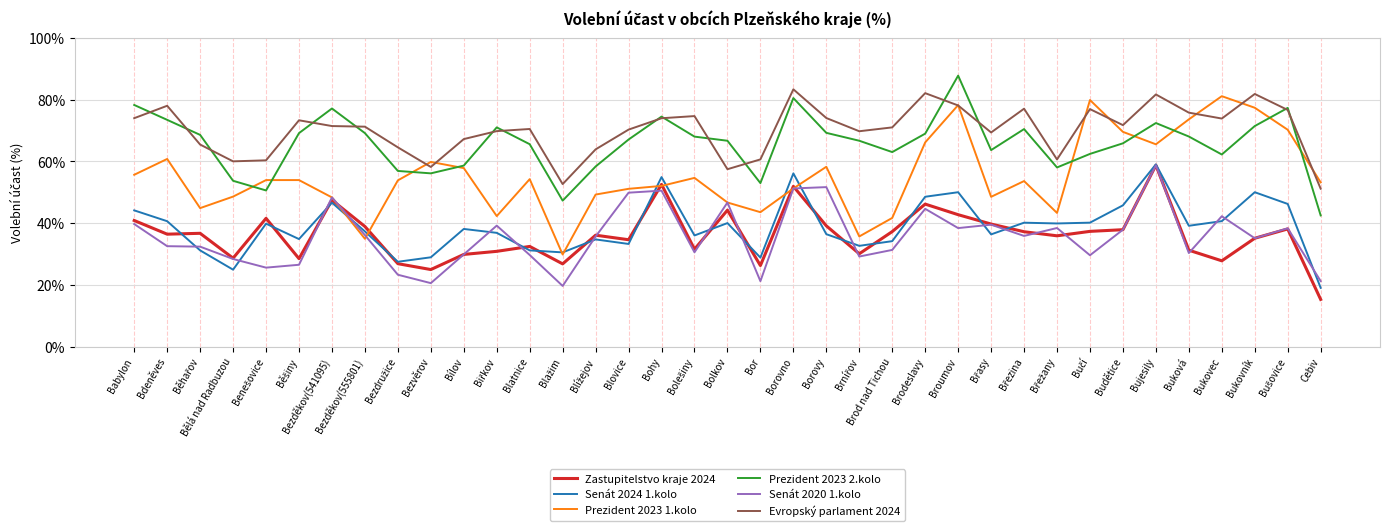

What is the total value across all series at Borovno?

374.3